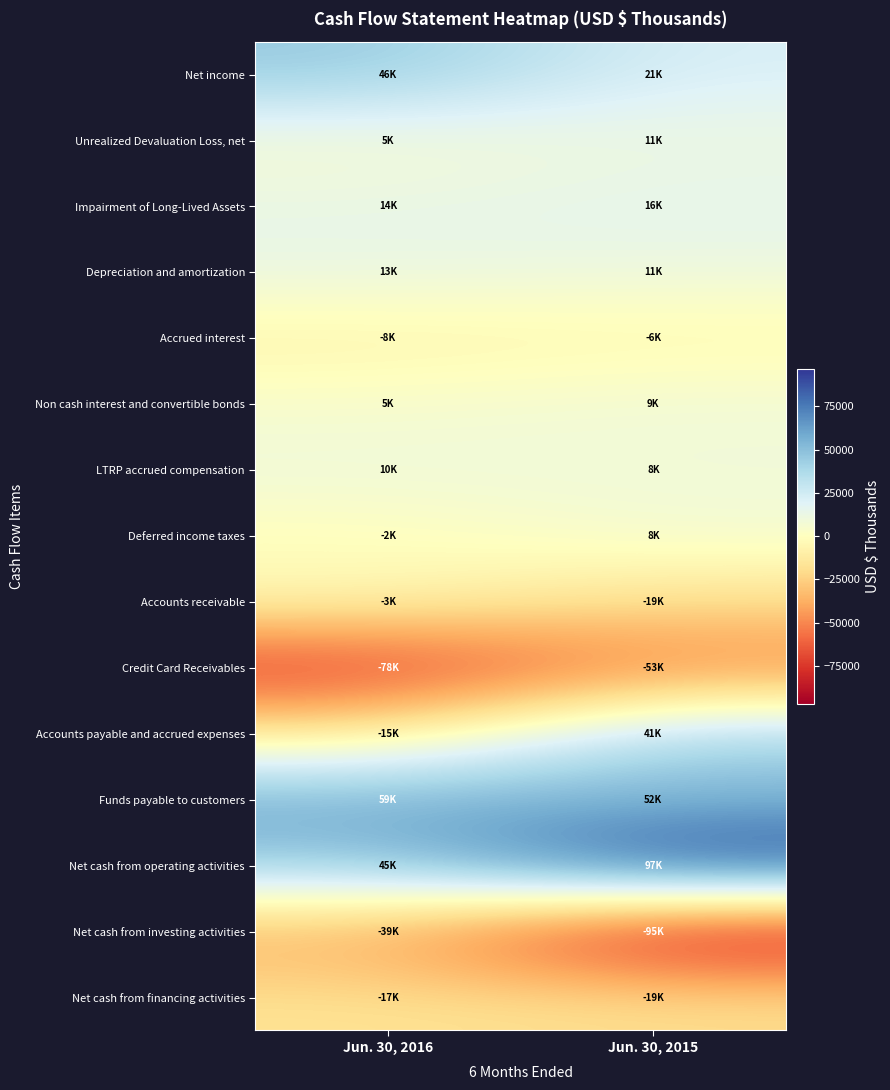

At how many categories does at least one series exceed 56015?

2